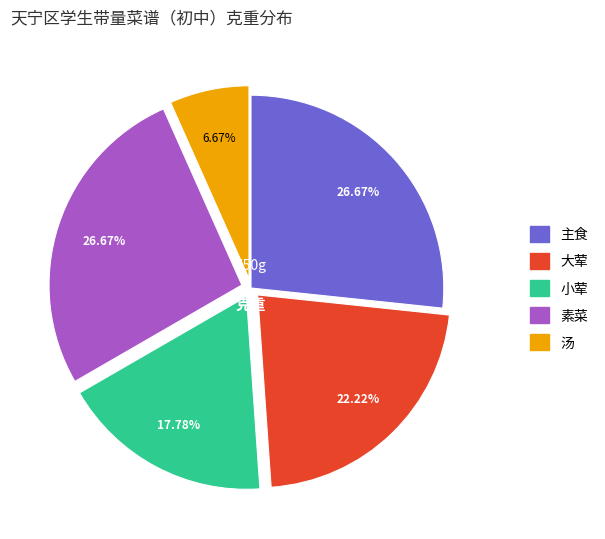

Between 大荤 and 素菜, which is larger?

素菜